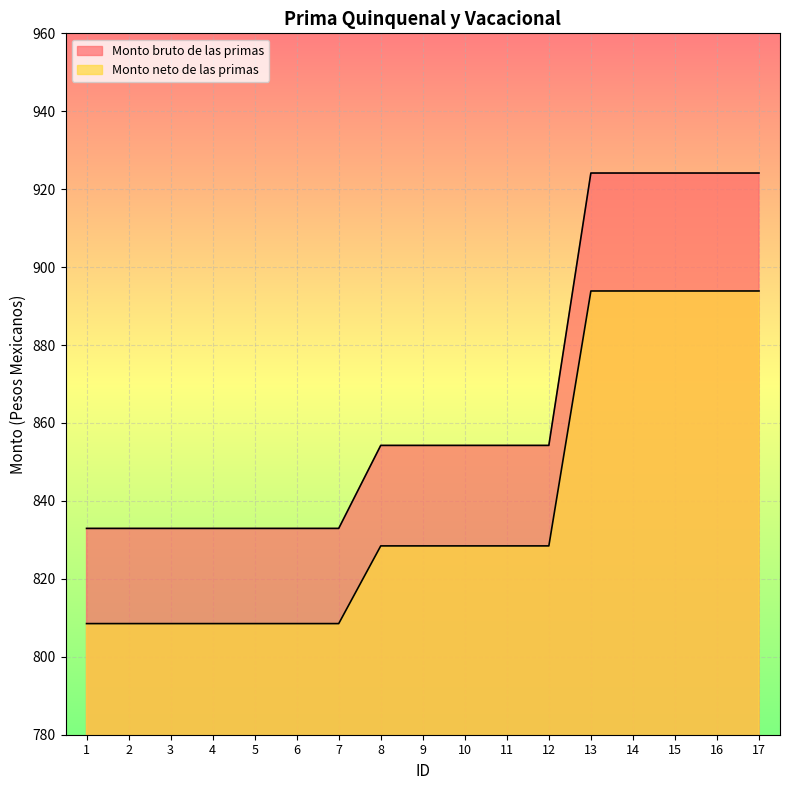

Count the number of data series in this chart.

2